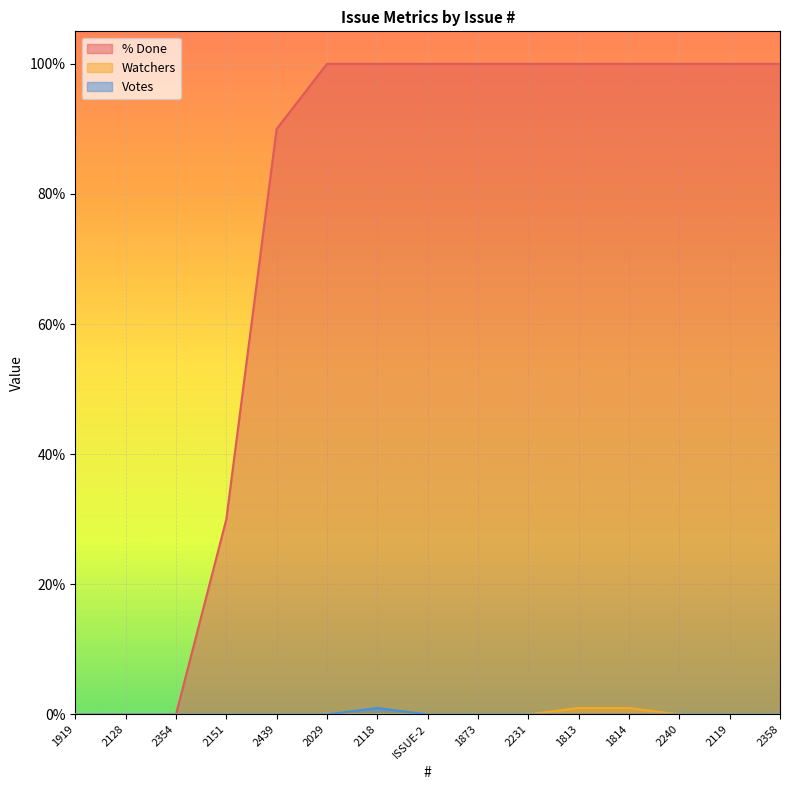

The % Done series shows 0 at 1919. True or false?

True